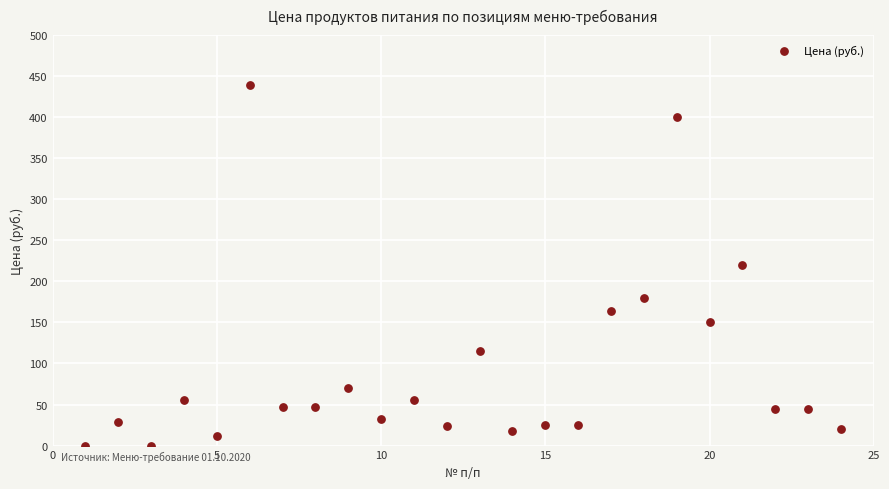

What is the range of X values (max minus min)?

23.0